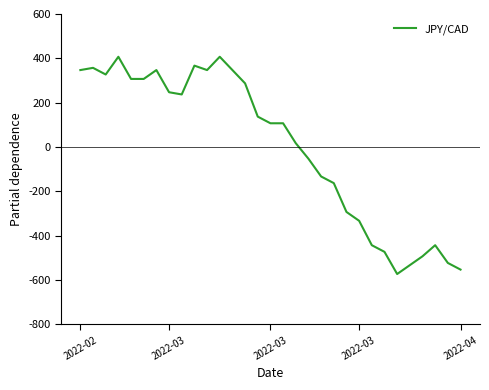

How many lines are shown in the chart?

1